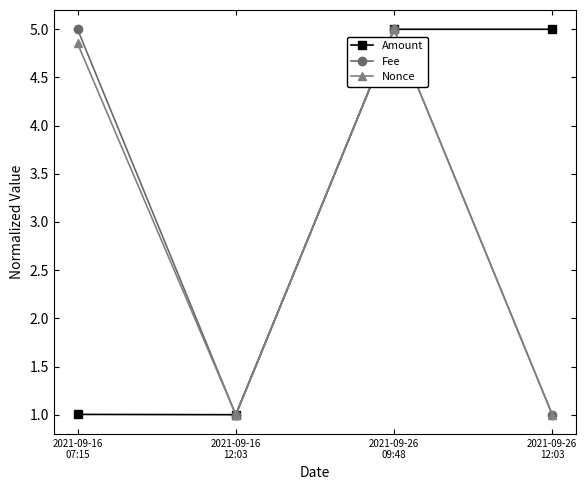

Which series changed the most between 2021-09-16
07:15 and 2021-09-16
12:03?

Fee